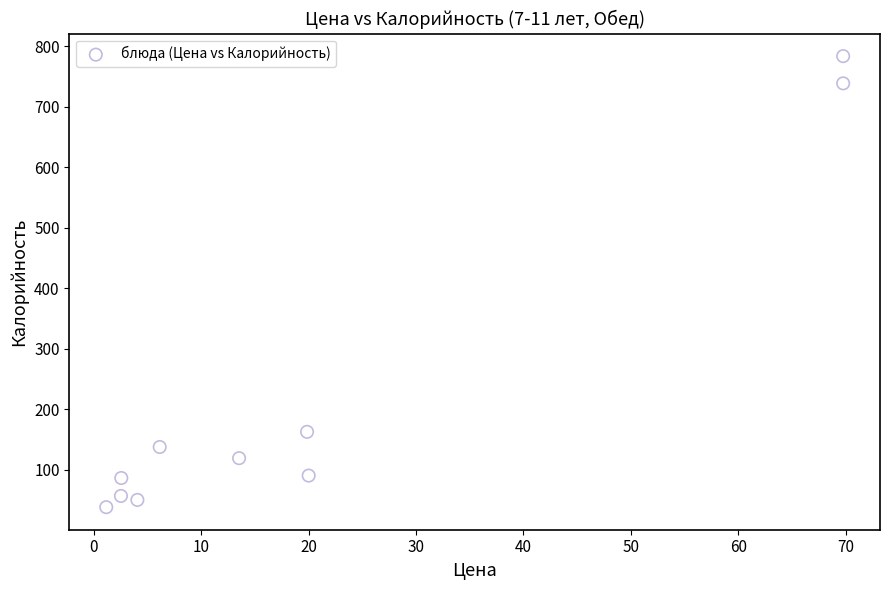

What is the average Y value?

226.0